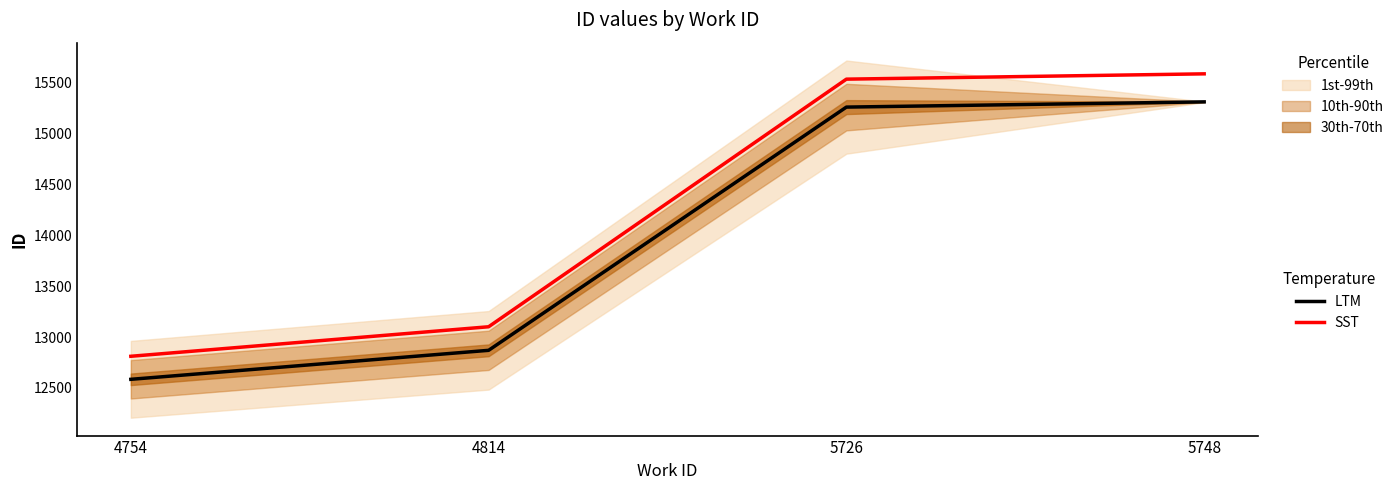

What are all the series names shown in the legend?

LTM, SST